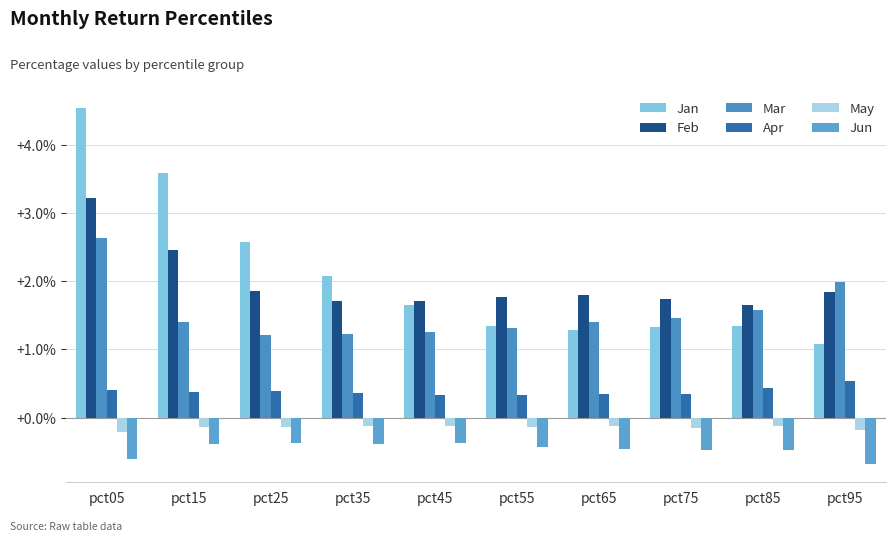

What is the sum of all Feb values?

19.8